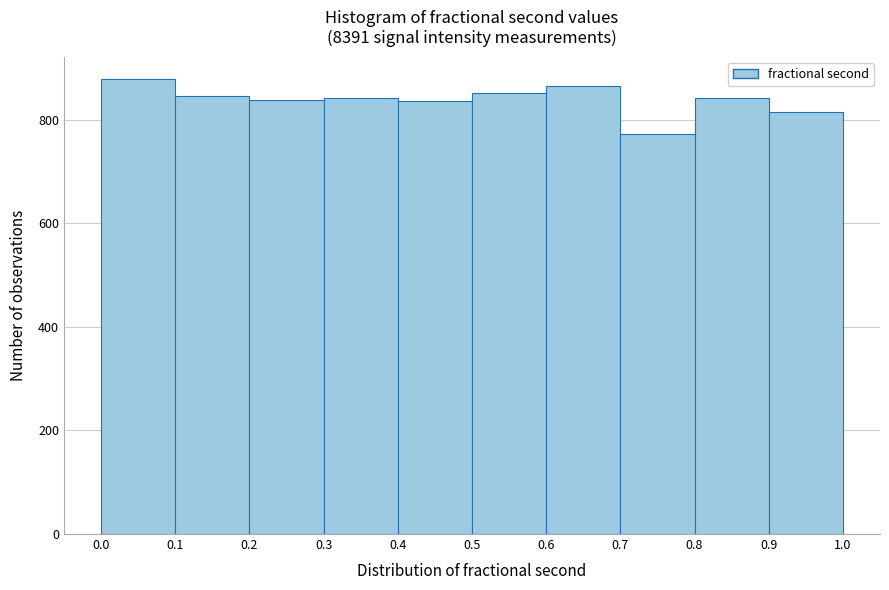

What is the height of the bar covering 0.4 to 0.5 on the x-axis? The values are not printed on the chart, so give them approximately, as read against the axis.

840